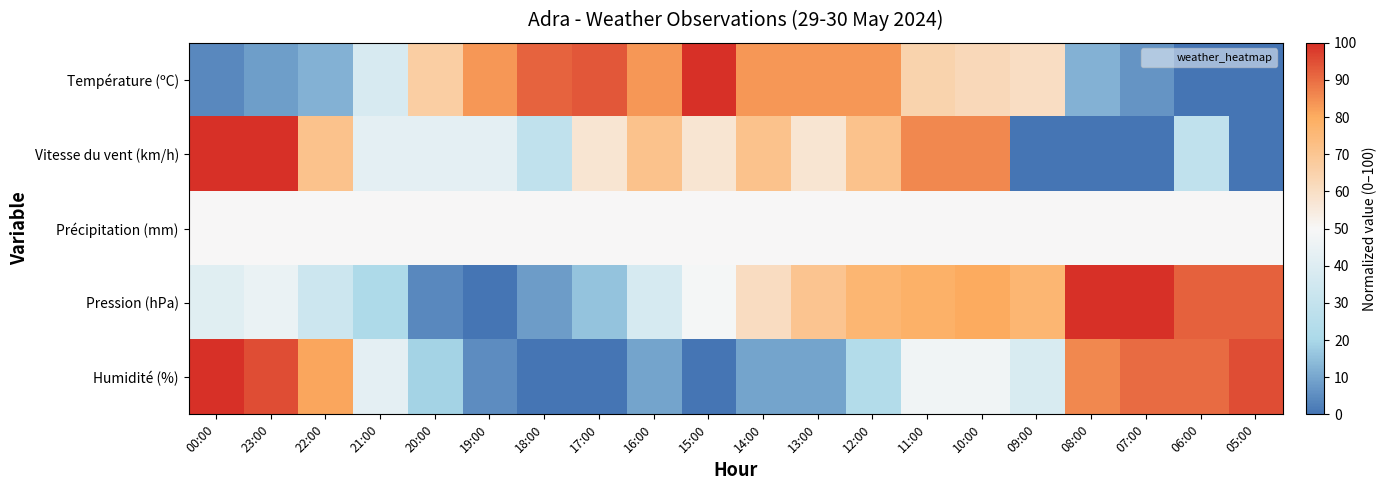

List the series in order of their peak value, highest first.

Température (ºC), Vitesse du vent (km/h), Pression (hPa), Humidité (%), Précipitation (mm)